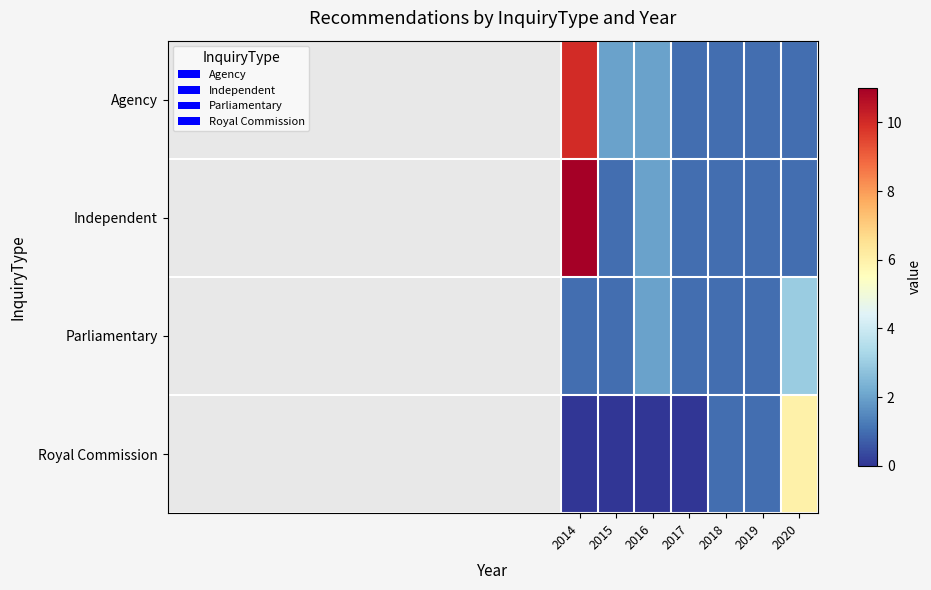

How many series are shown in this chart?

4